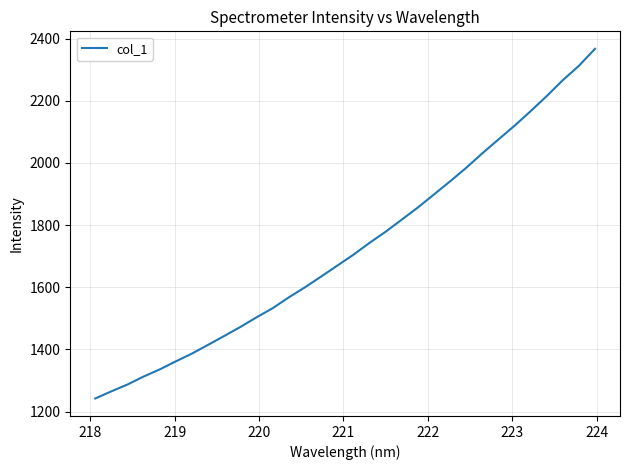

What is the difference between the maximum and minimum values?

1125.0